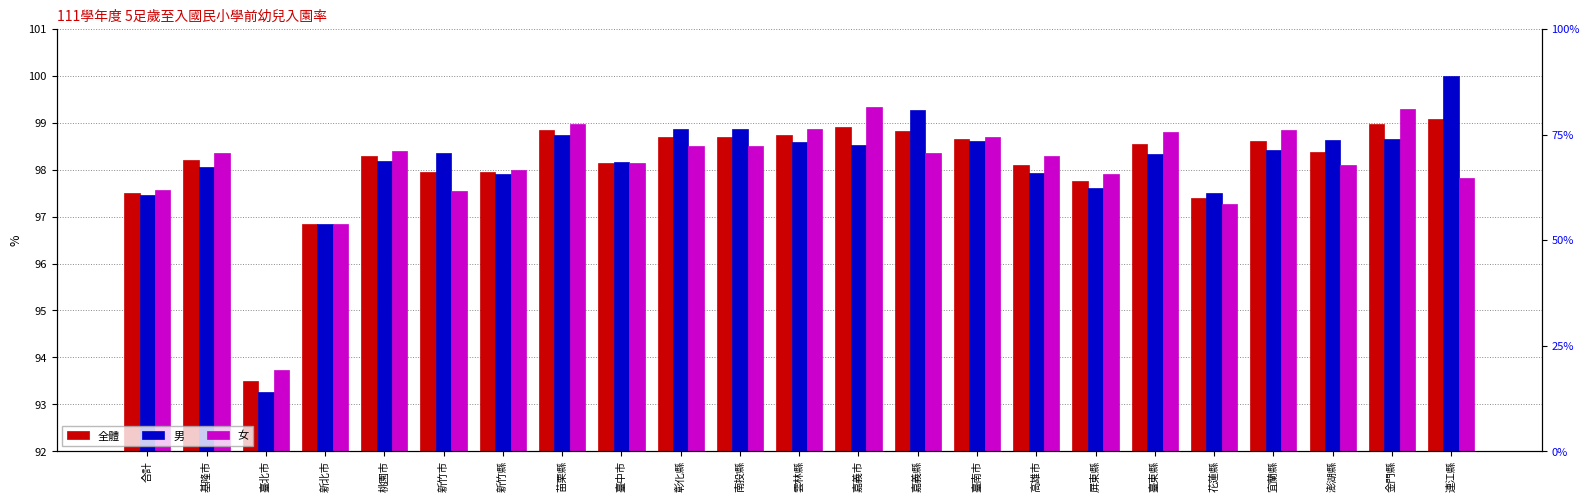

Does the chart contain stacked bars?

No